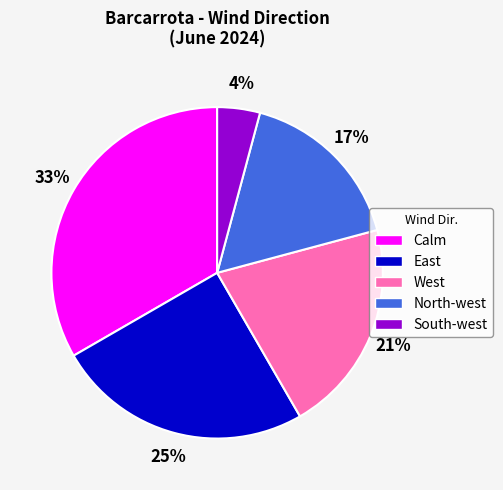

Is there any slice that represents more than half of the pie?

No